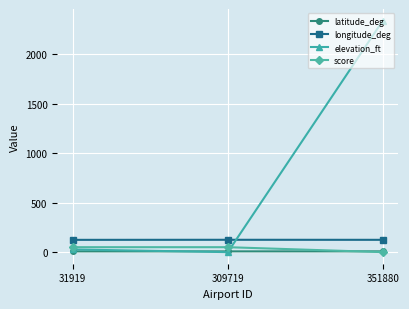

Which series has the largest range (max minus min)?

elevation_ft